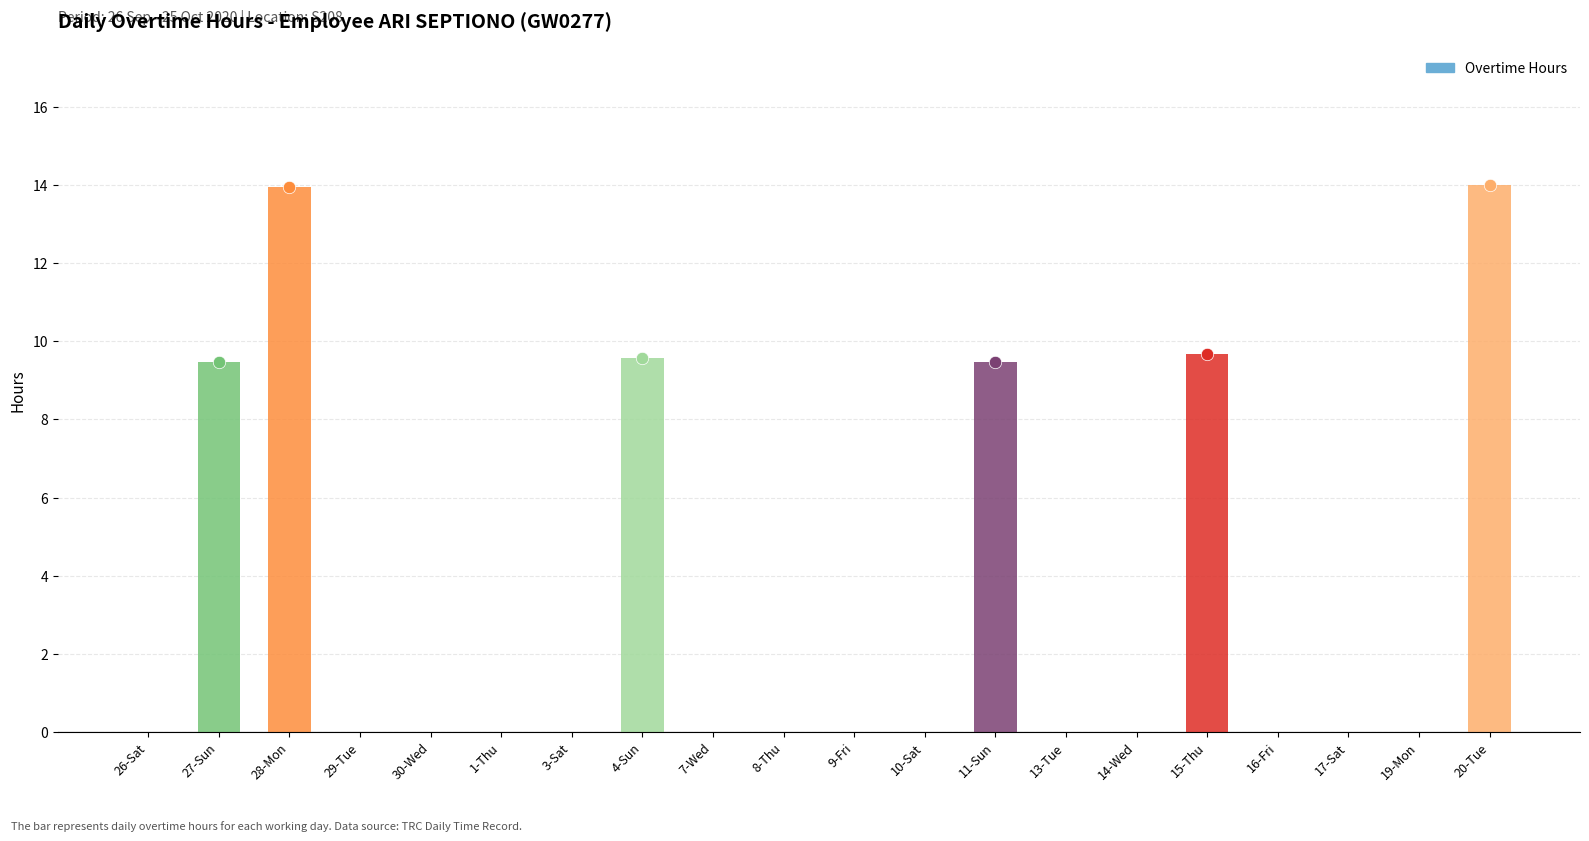

What is the ratio of the value at 28-Mon to the value at 11-Sun?

1.5